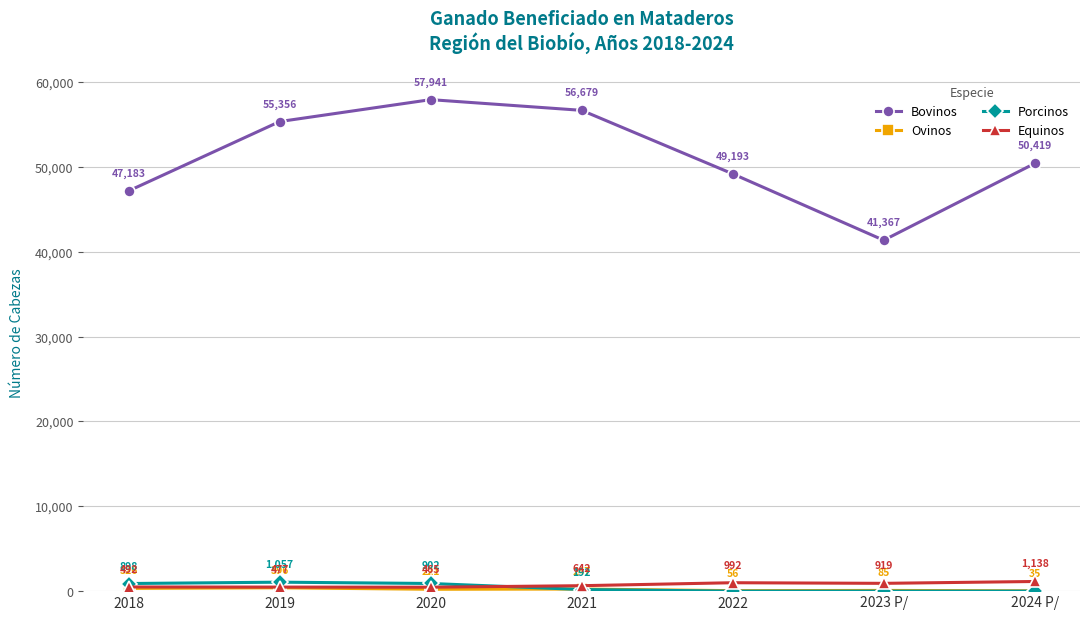

True or false: Equinos and Bovinos cross at least once.

False